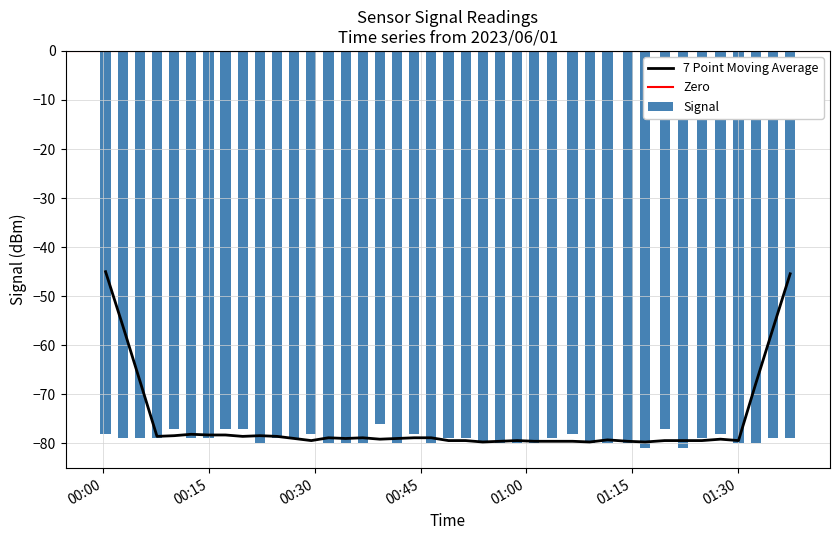

What is the maximum value for 7 Point Moving Average?

-45.0